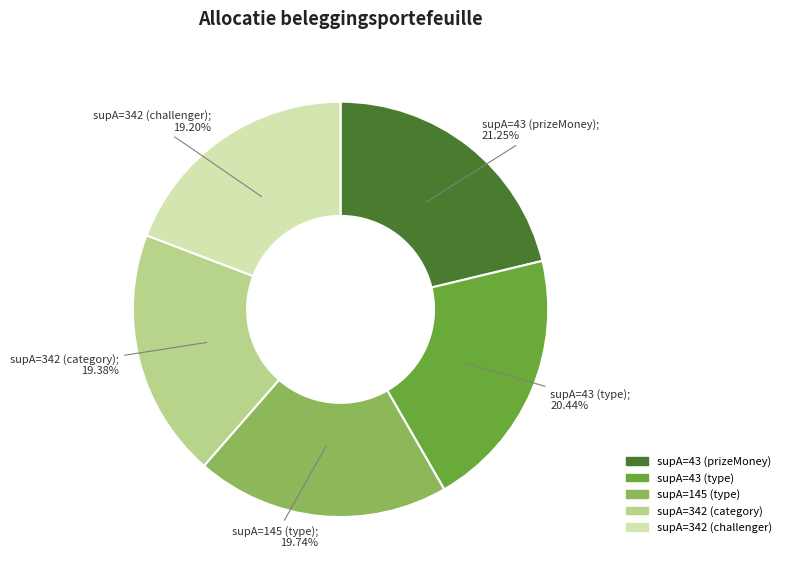

What percentage is the supA=342 (category) slice, to the nearest percent?

19%